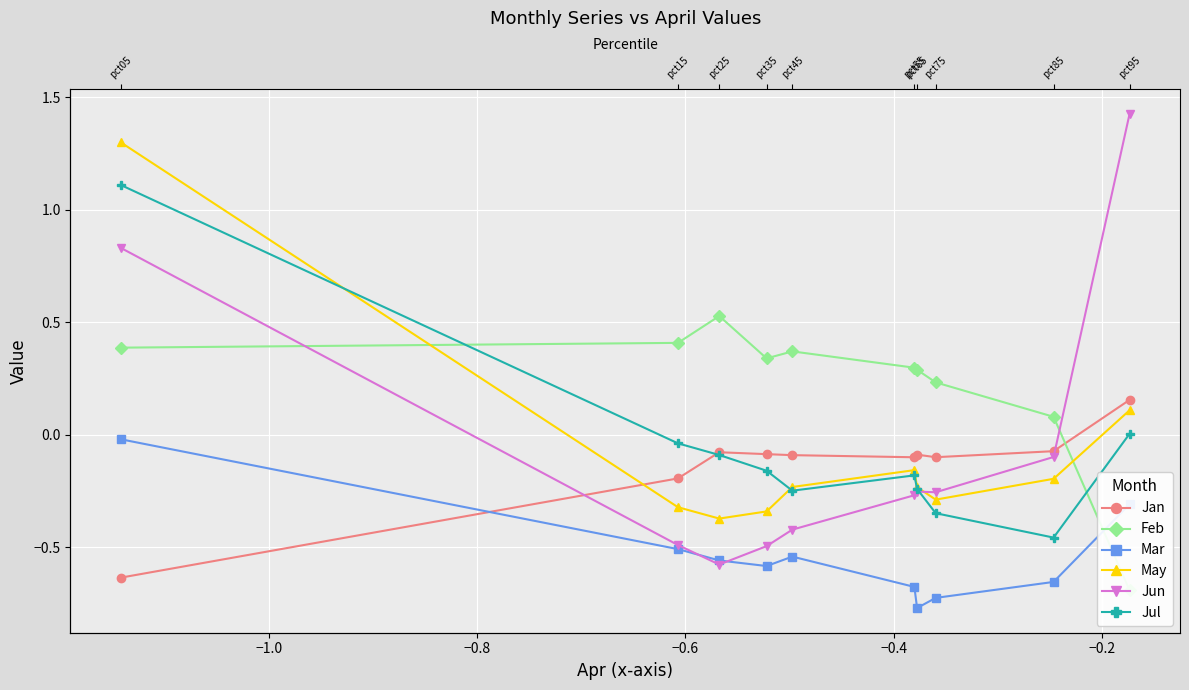

How many lines are shown in the chart?

6